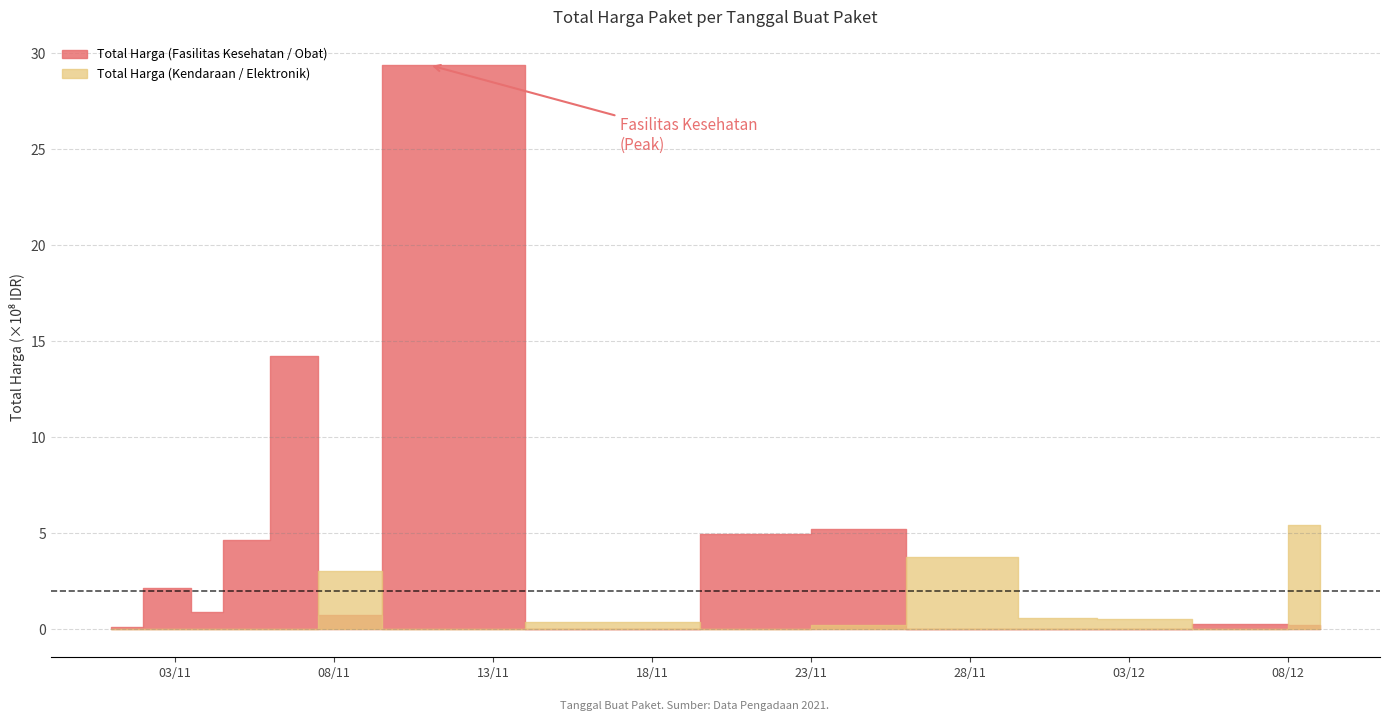

Where do Total Harga (Fasilitas Kesehatan / Obat) and Total Harga (Kendaraan / Elektronik) first cross each other?

2021-11-07 and 2021-11-08